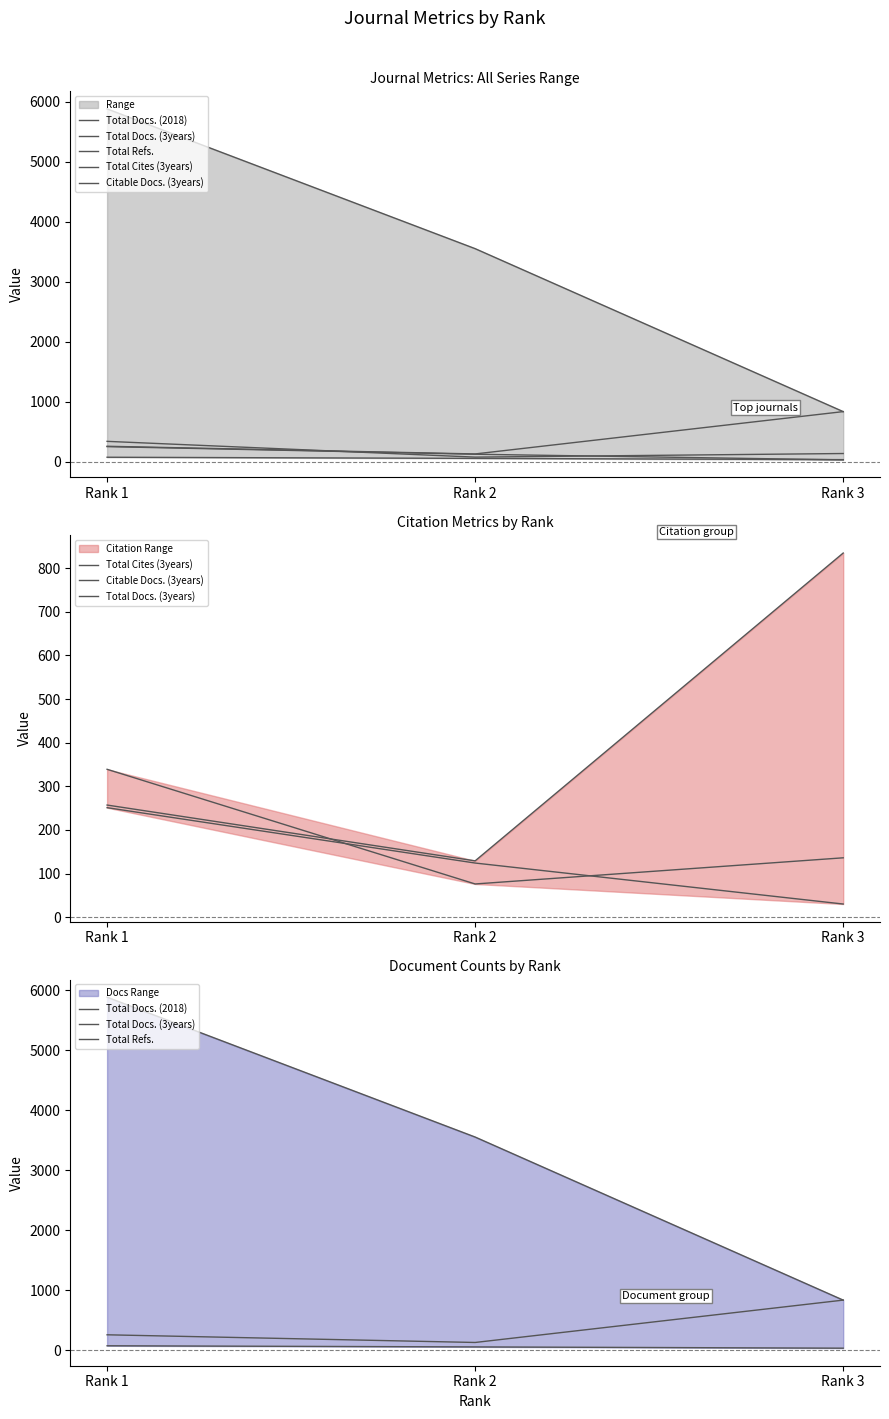

Is the value of Total Docs. (3years) at Rank 2 greater than the value of Total Cites (3years) at Rank 1?

No